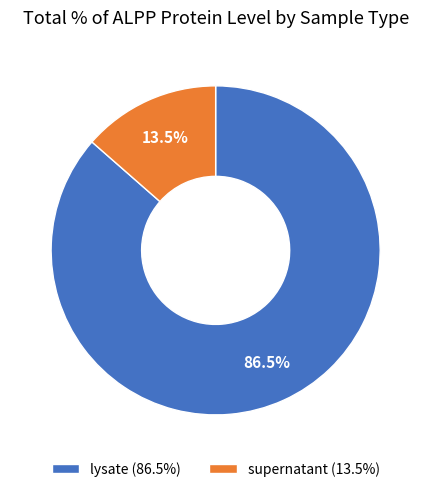

Combined, do supernatant (13.5%) and lysate (86.5%) account for over 50%?

Yes